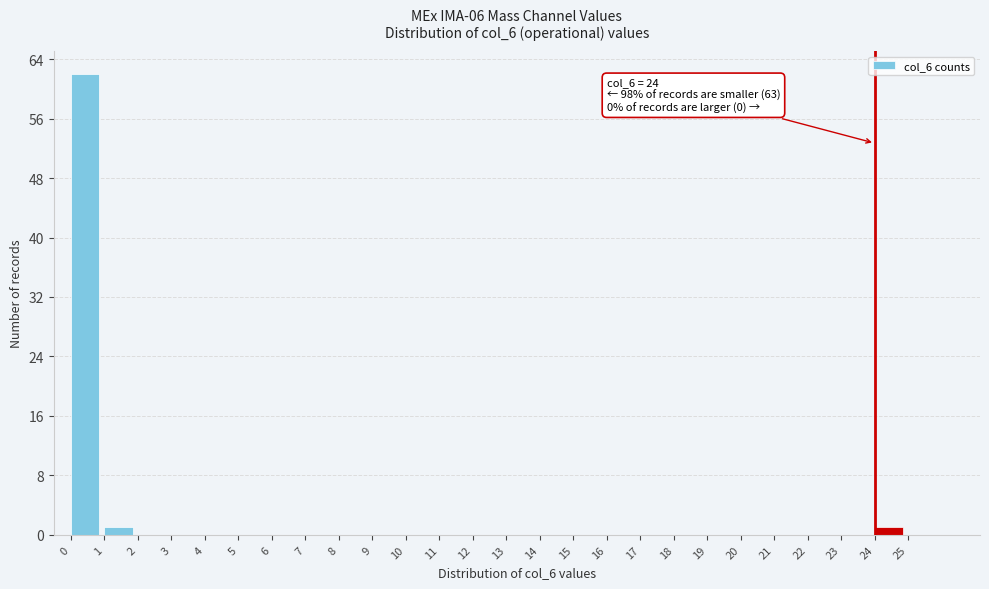

Which range on the x-axis has the tallest bar?

0 to 1